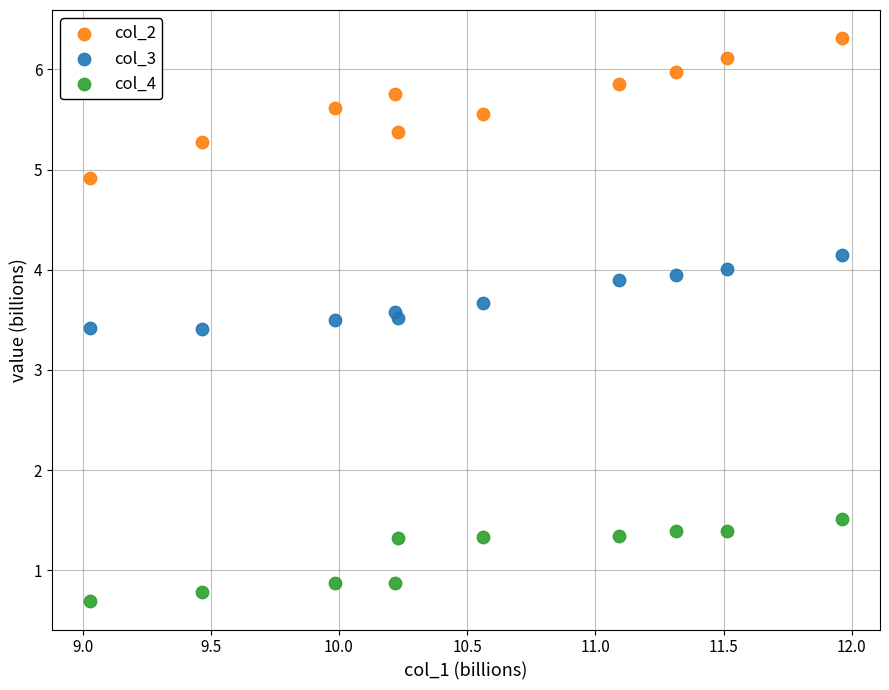

Which series reaches the maximum Y coordinate?

col_2